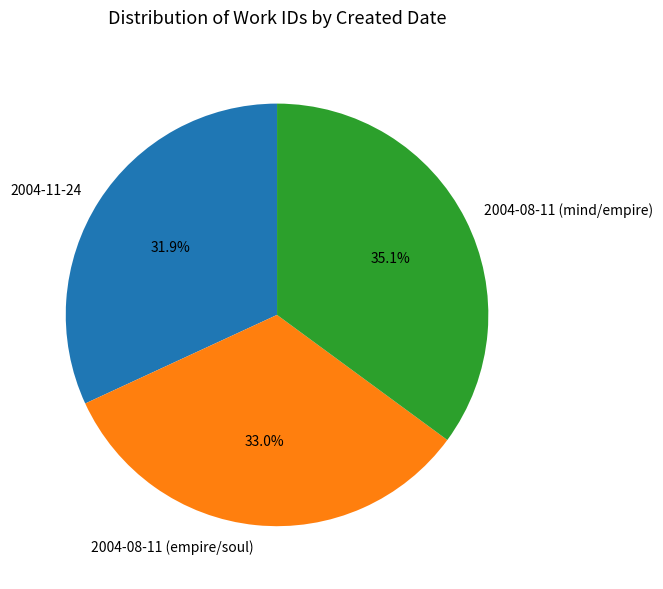

Approximately how many times larger is the value at 2004-08-11 (mind/empire) compared to 2004-11-24?

1.1